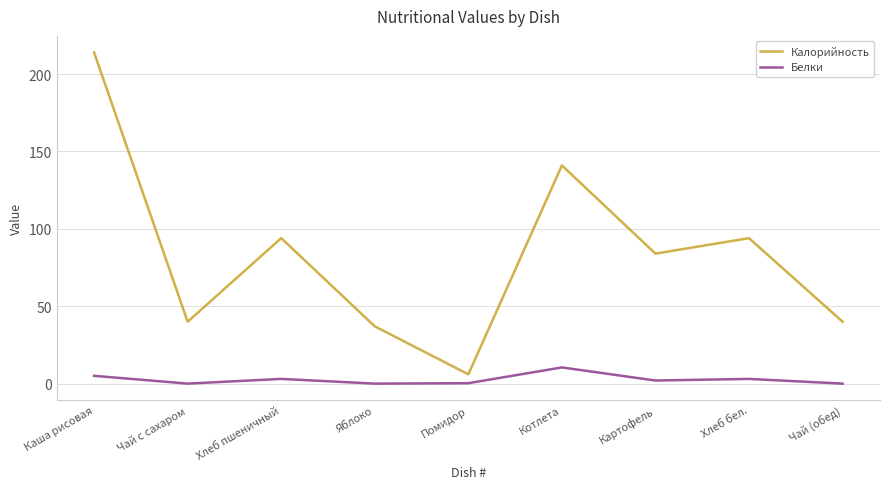

How many values in the Белки series are below 2?

4